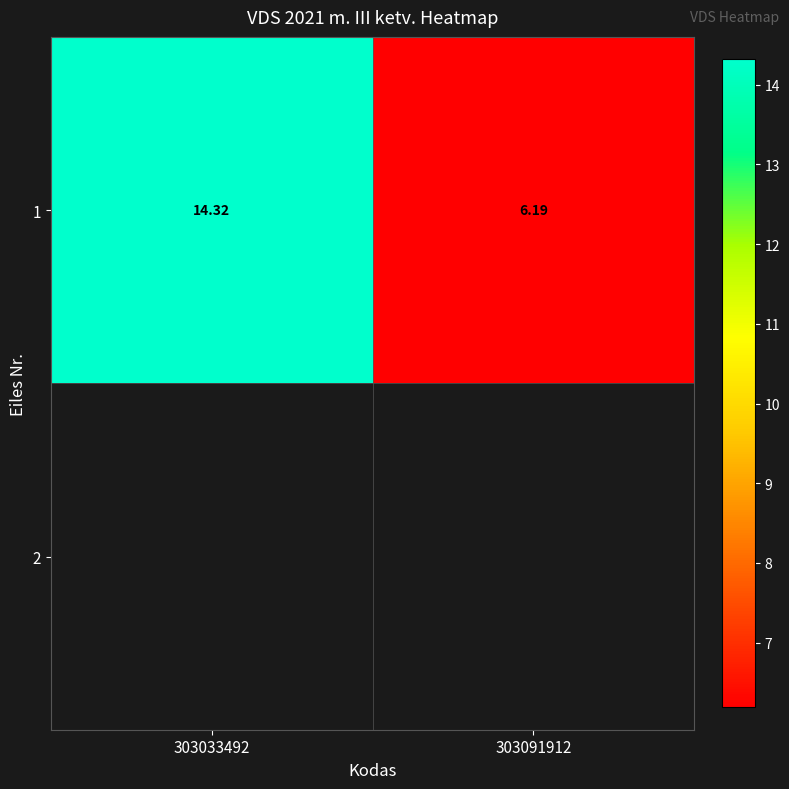

Which label corresponds to the largest value in the chart?

303033492